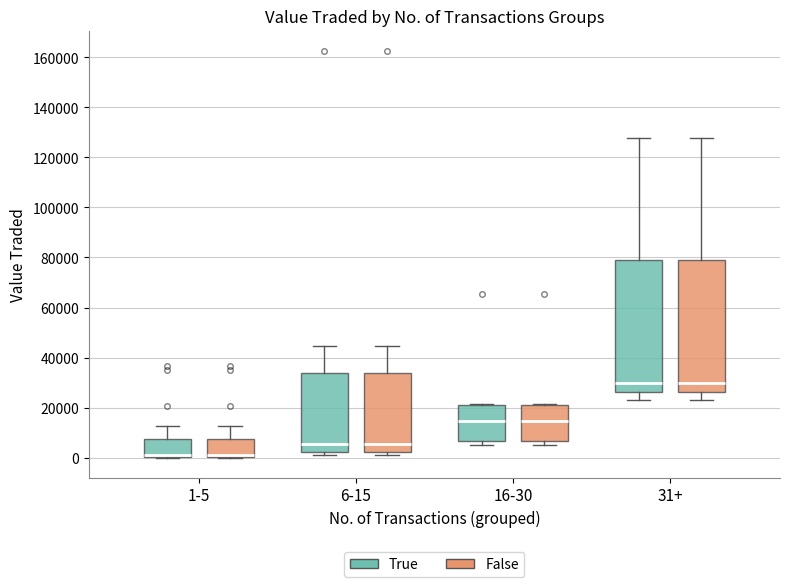

Reading left to right, transcribe this box plot: for each box, give where its median line is, the range the box spans, and where its two whiskers end, as read against the y-axis. The values are not printed on the chart, so give them approximately, as read against the axis.

1-5 (True): median 0 (just above the box's lower edge), box 0 to 8000, whiskers 0 to 12000
1-5 (False): median 0 (just above the box's lower edge), box 0 to 8000, whiskers 0 to 12000
6-15 (True): median 6000, box 2000 to 34000, whiskers 0 to 44000
6-15 (False): median 6000, box 2000 to 34000, whiskers 0 to 44000
16-30 (True): median 14000, box 6000 to 20000, whiskers 6000 (just below the box's lower edge) to 22000
16-30 (False): median 14000, box 6000 to 20000, whiskers 6000 (just below the box's lower edge) to 22000
31+ (True): median 30000, box 26000 to 78000, whiskers 22000 to 128000
31+ (False): median 30000, box 26000 to 78000, whiskers 22000 to 128000